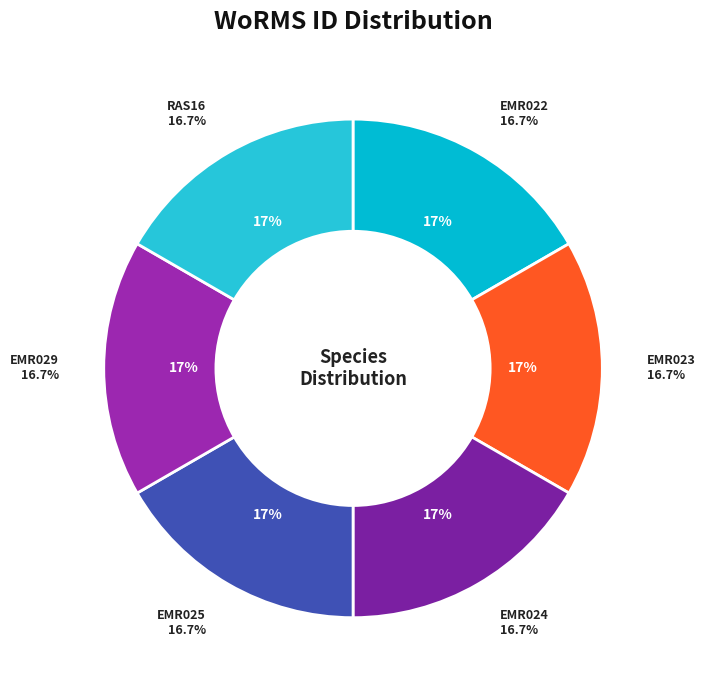

To the nearest percent, what is the combined percentage of EMR024 and RAS16?

33%